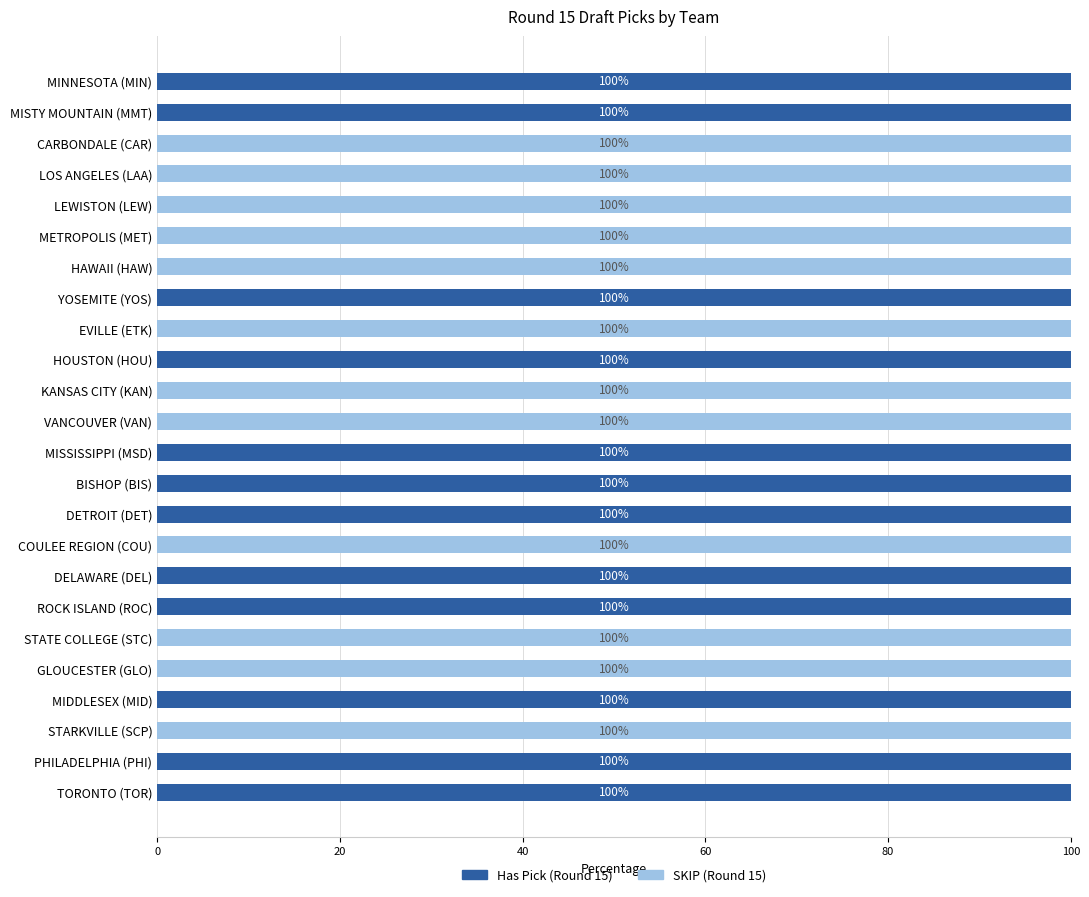

True or false: Has Pick (Round 15) has a value of 37 at MIDDLESEX (MID).

False